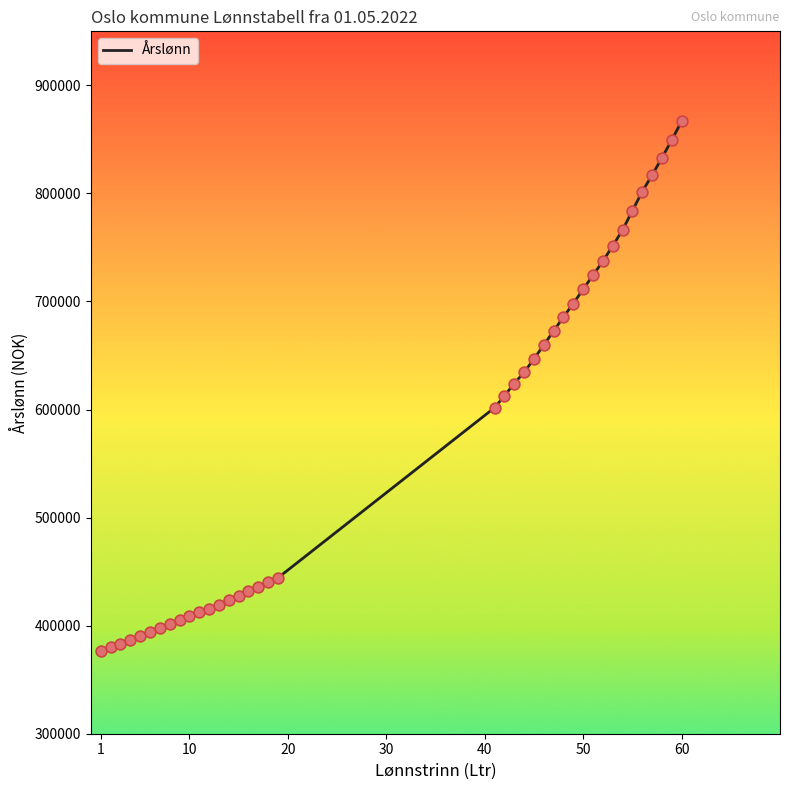

What is the difference between the maximum and minimum values?

490050